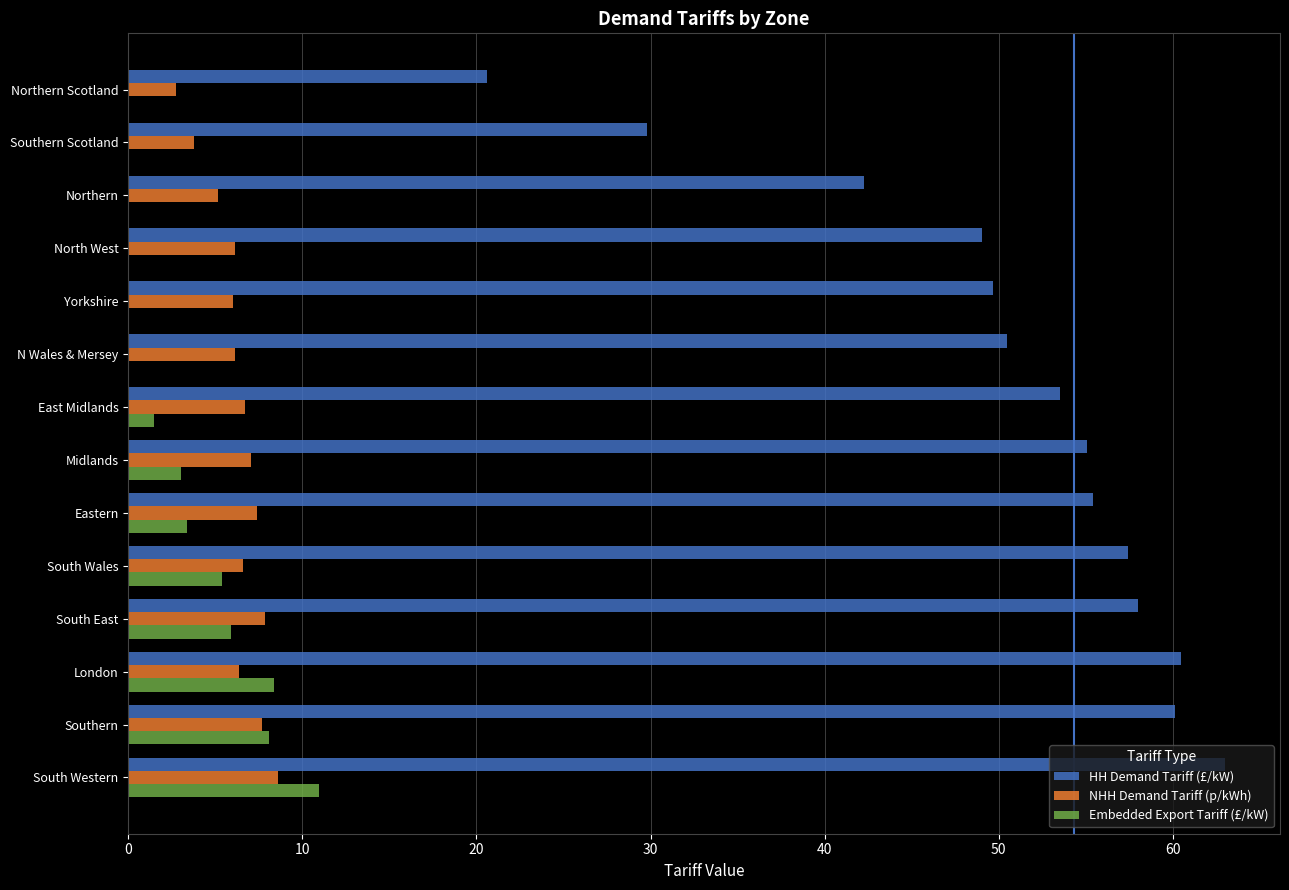

What is the sum of the Embedded Export Tariff (£/kW) values at East Midlands and London?

9.9